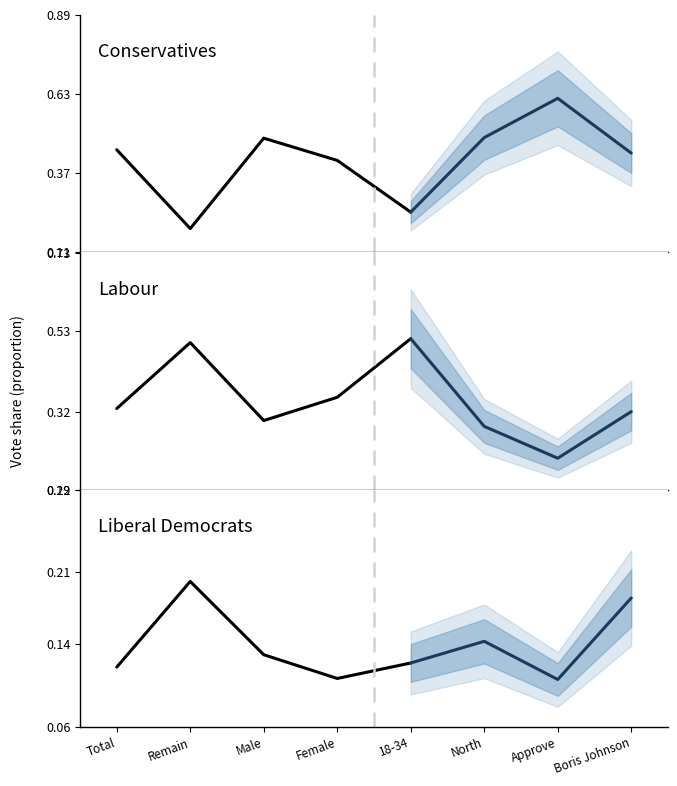

Is it true that Scottish National Party equals 0.1 at Remain?

False